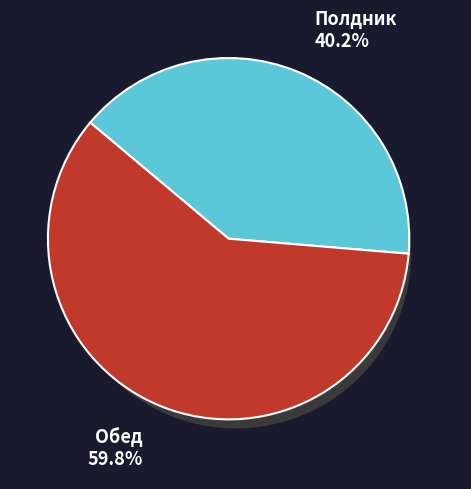

To the nearest percent, what is the difference between the largest and smallest slice percentages?

20%